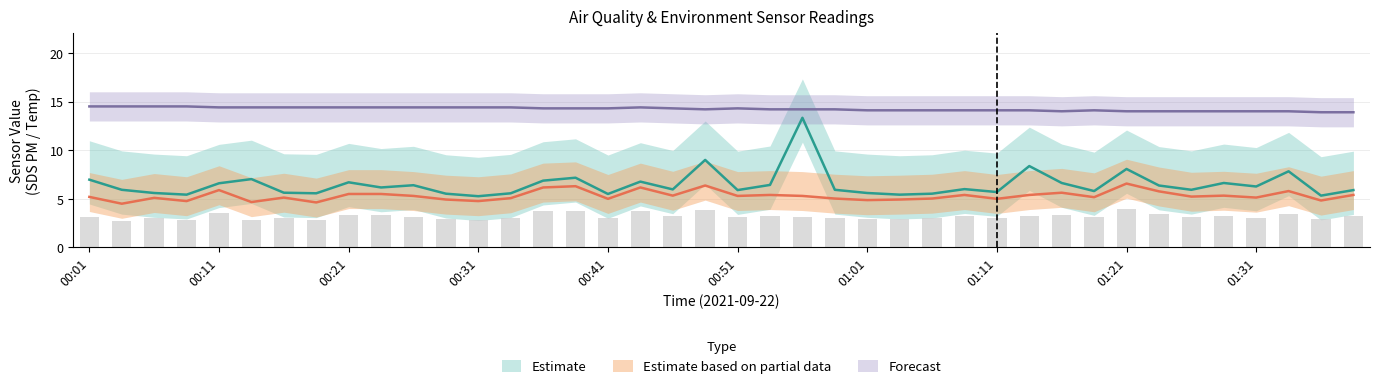

Which has a higher value, 00:46 or 01:36?

00:46